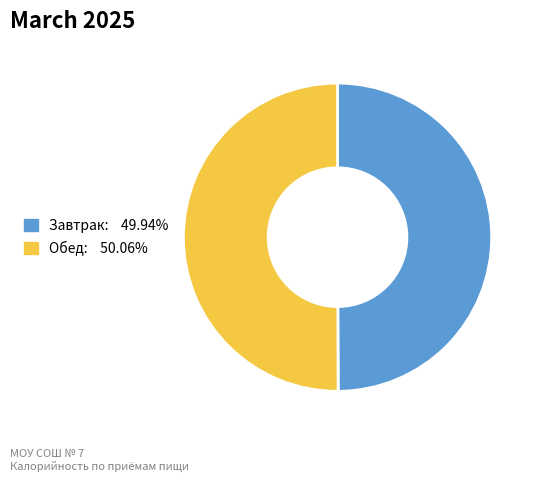

Combined, do Обед and Завтрак account for over 50%?

Yes